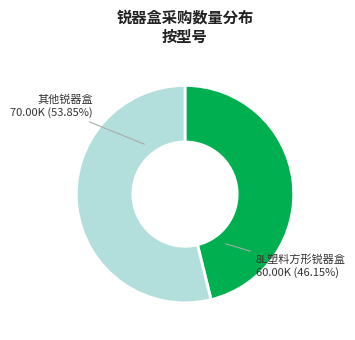

What is the majority slice?

其他锐器盒